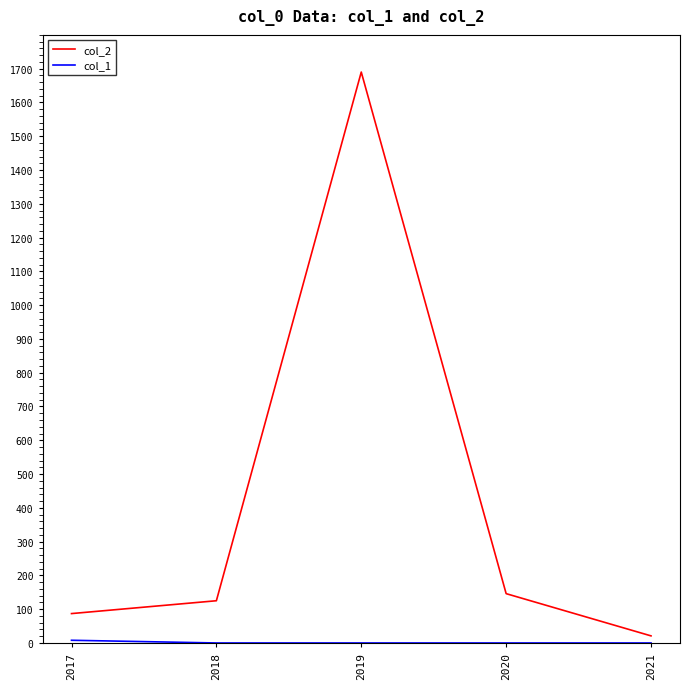

Is it true that col_2 equals 146 at 2020?

True